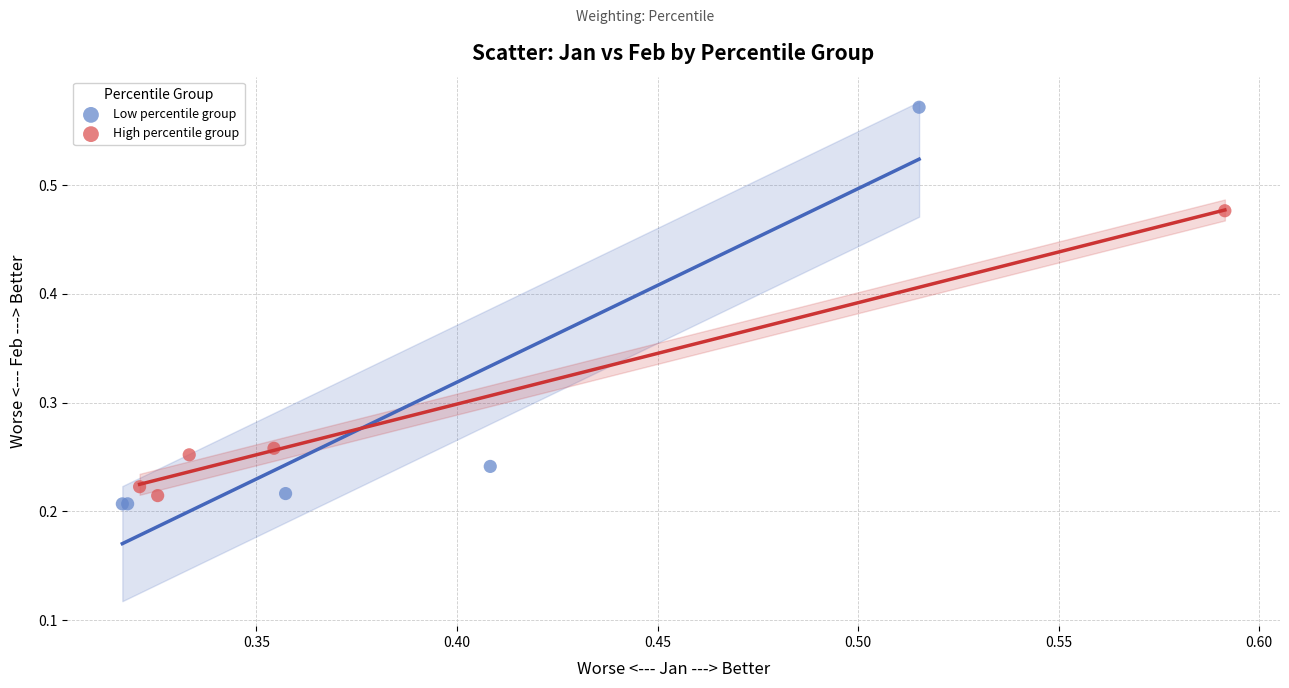

Which series has the widest spread of Y values?

Low percentile group